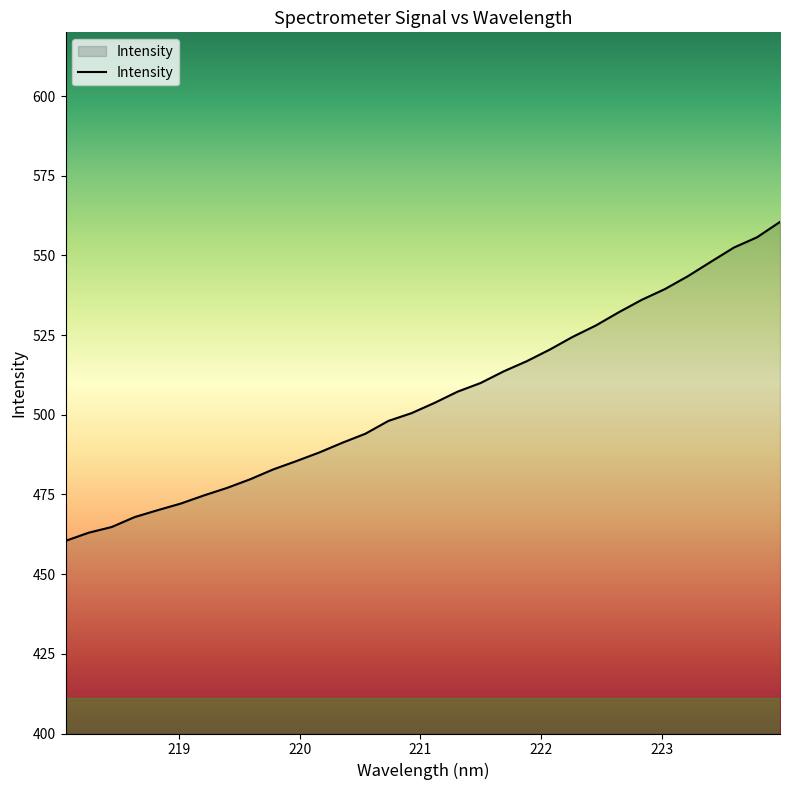

What is the difference between the maximum and second lowest values?

97.5